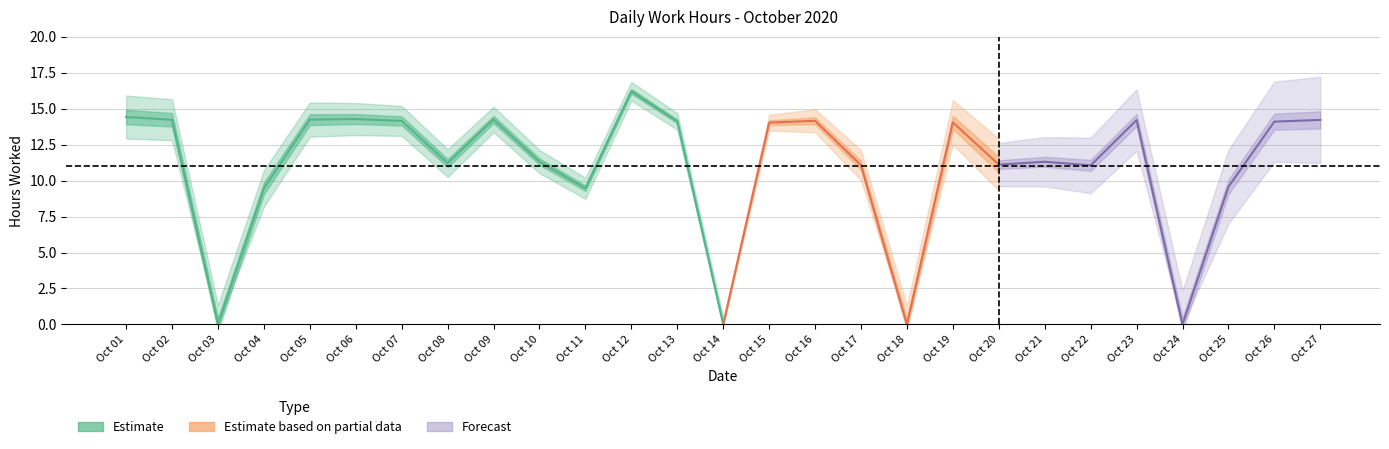

Where is the first local maximum?

6